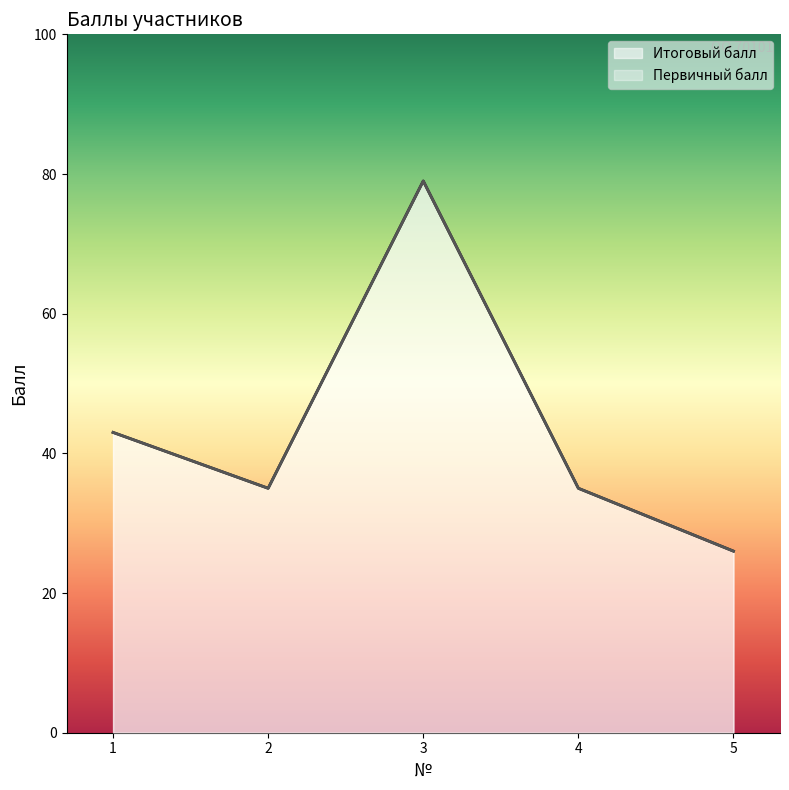

What is the value of the Итоговый балл point at the 1st from the left?

43